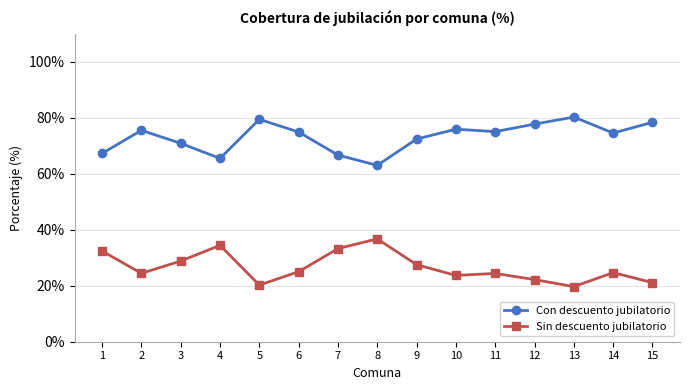

What is the value of the Con descuento jubilatorio point at the 1st from the left?

67.3